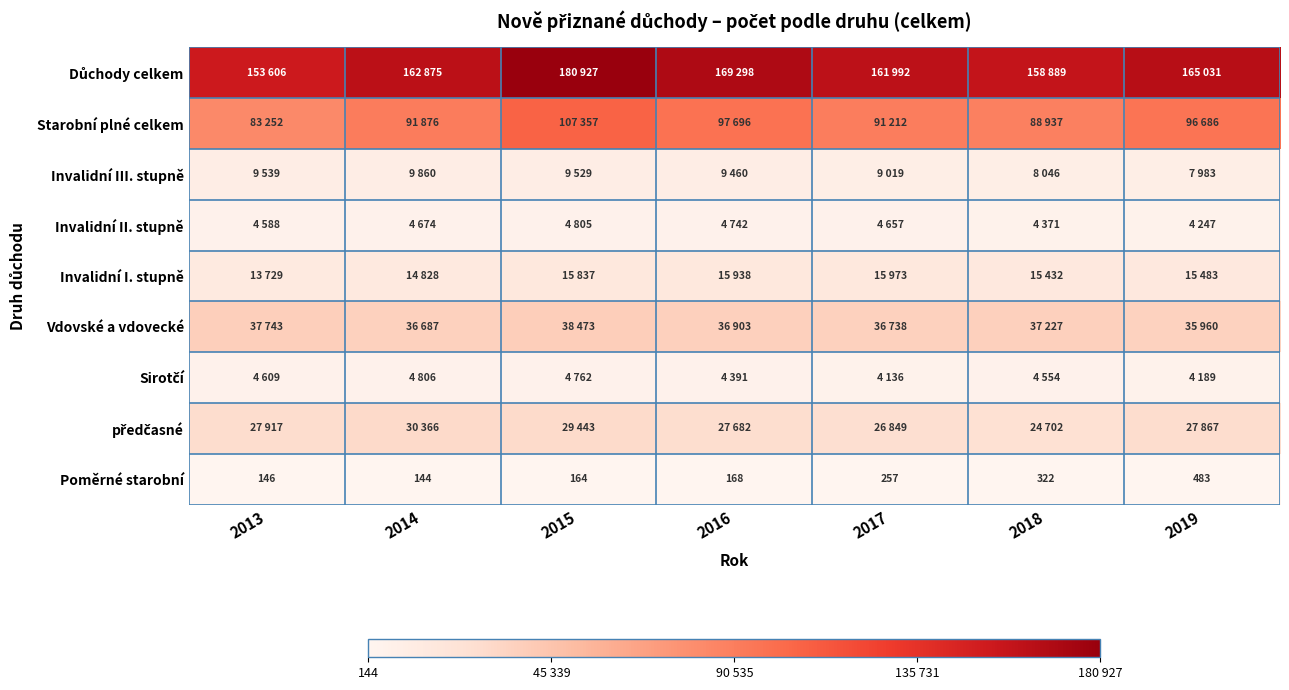

True or false: Poměrné starobní has a value of 181 at 2019.

False